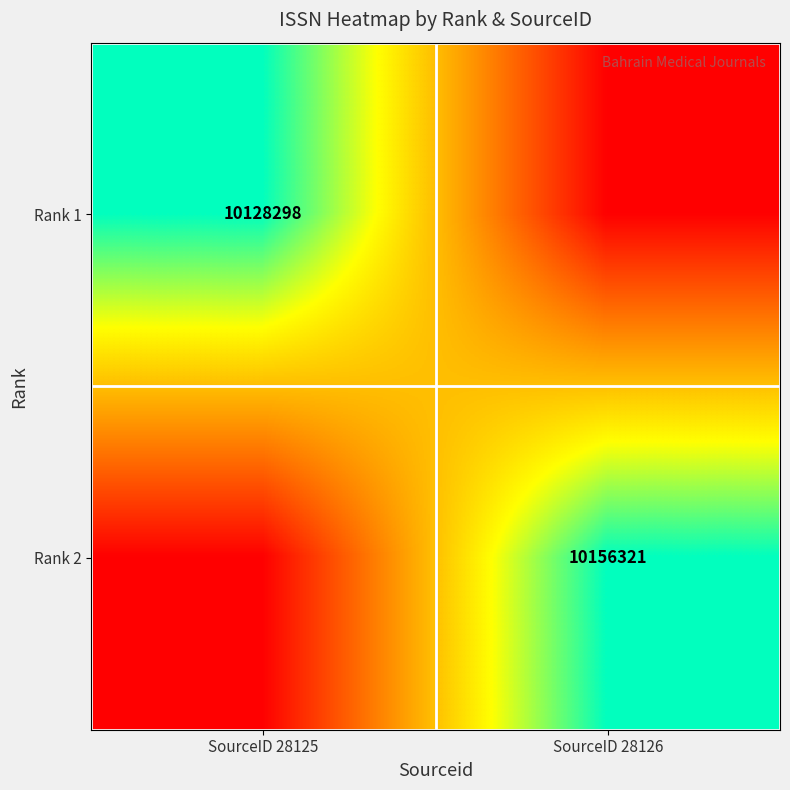

The value of Rank 2 at SourceID 28126 is 16833414. True or false?

False